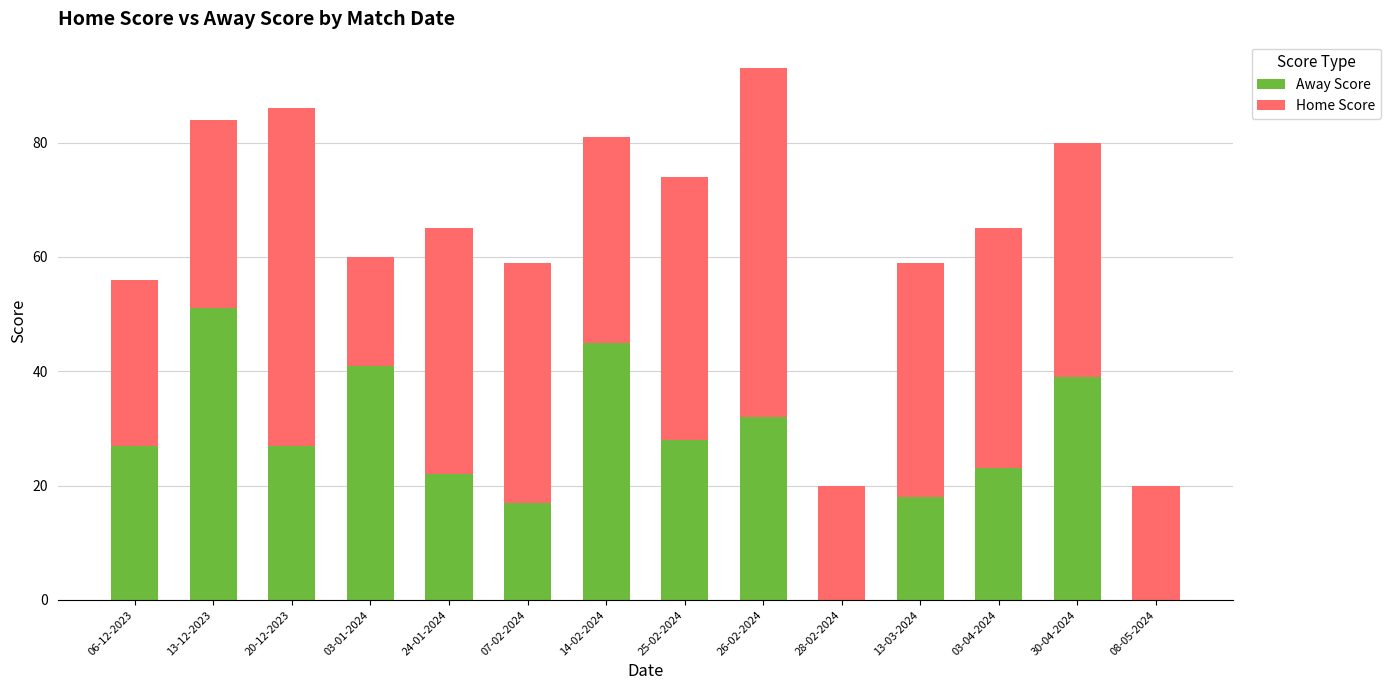

What is the highest value of the Away Score series?

51